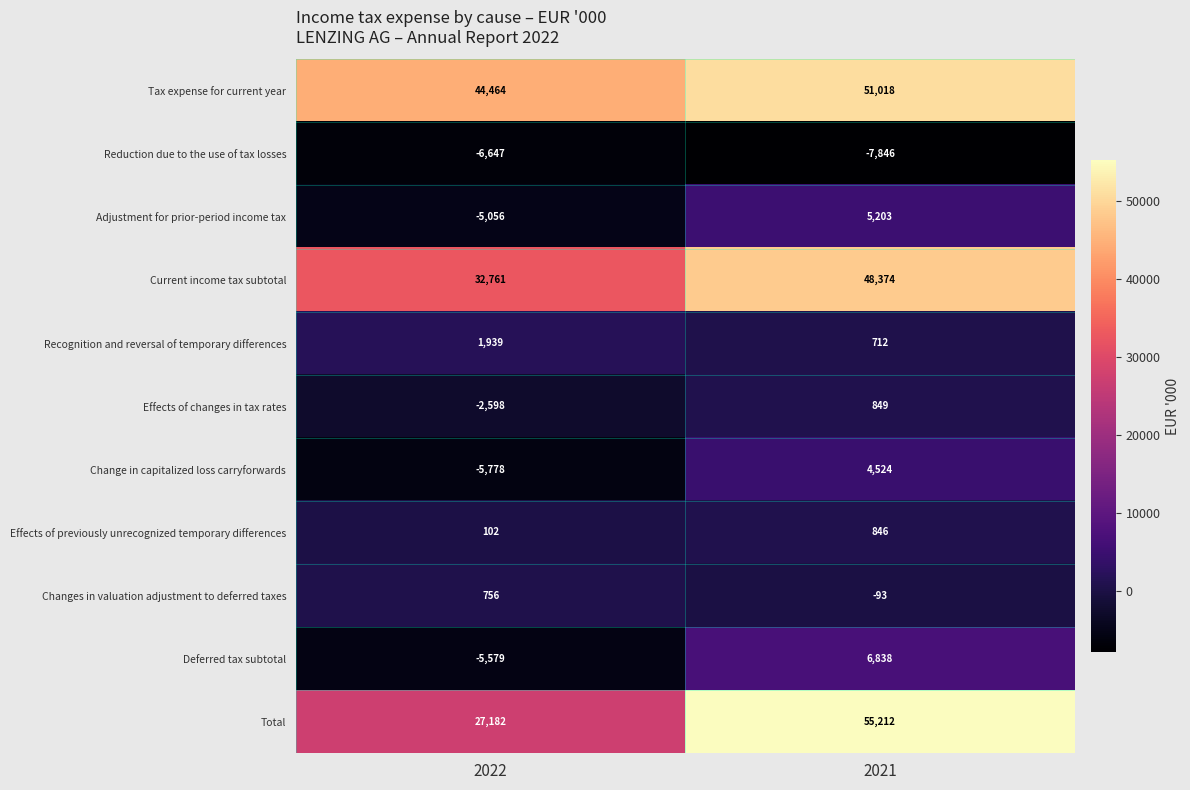

At how many categories does at least one series exceed 8513?

2